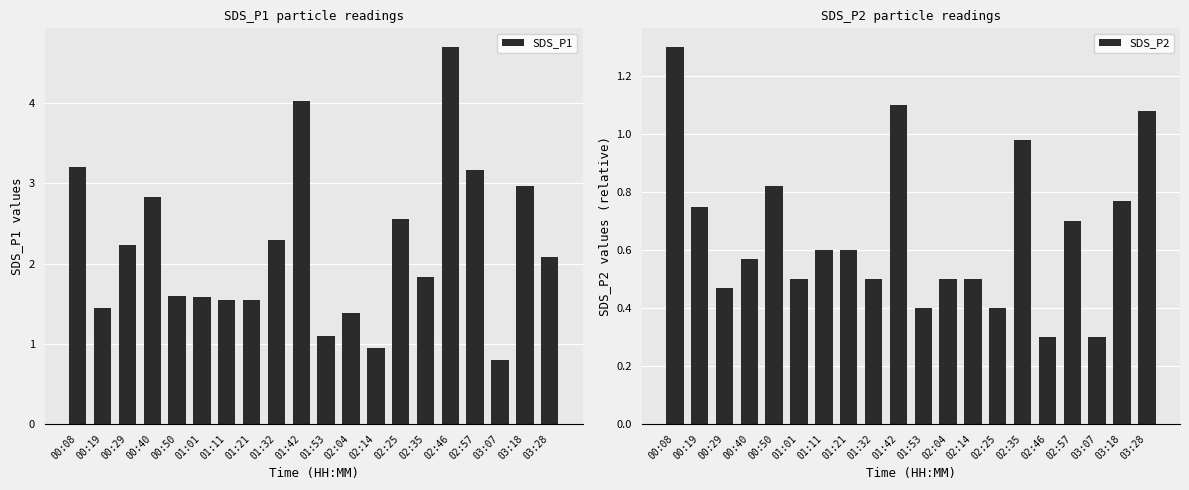

At which category does the chart reach its minimum across all series?

02:46